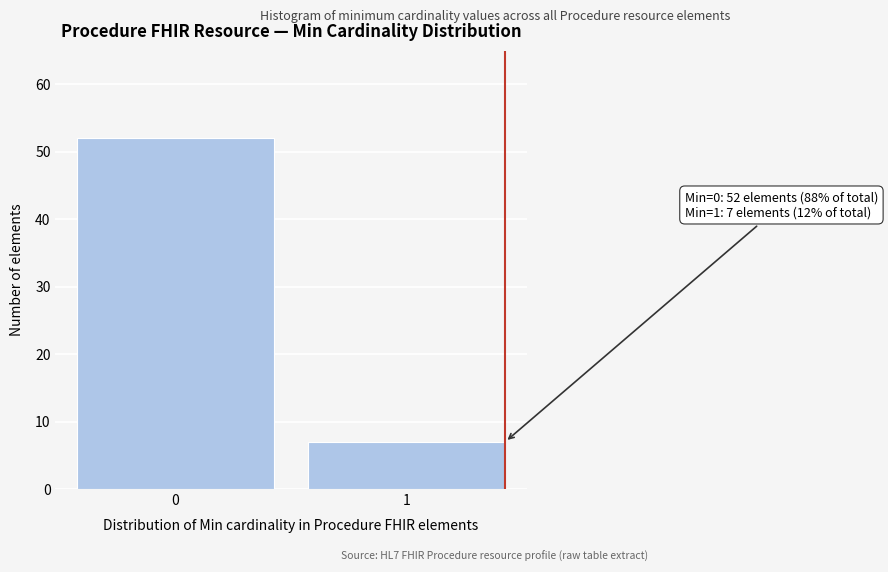

Reading right to left, what are all the values shown in this chart?

7	52